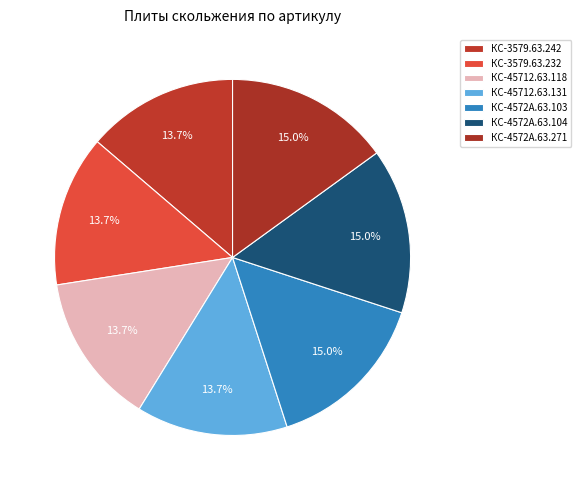

What percentage is the КС-4572А.63.103 slice, to the nearest percent?

15%